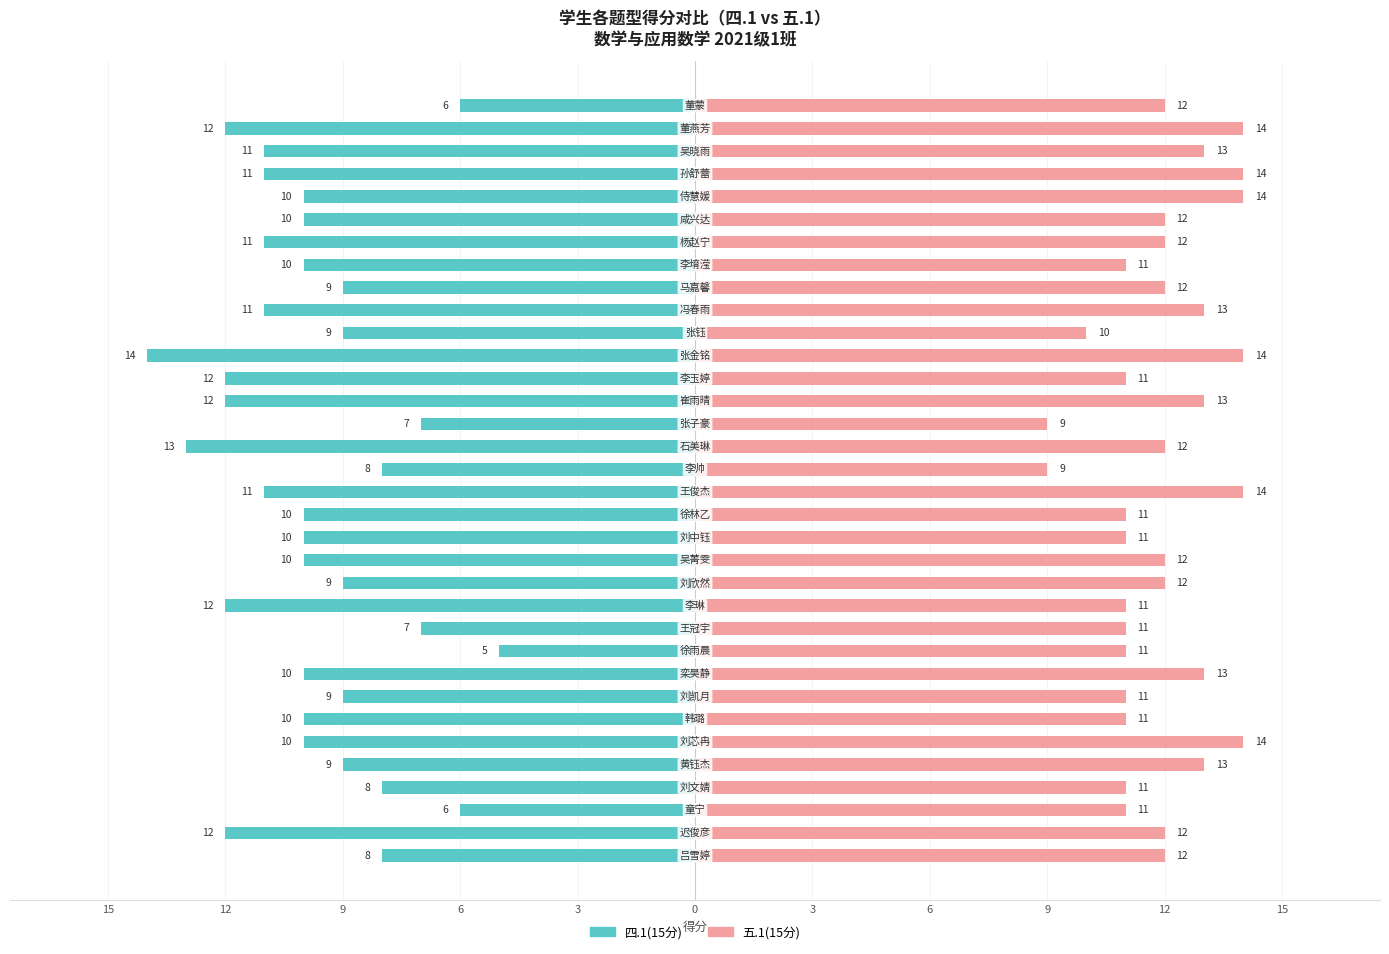

The 五.1(15分) series shows 14 at 29. True or false?

True